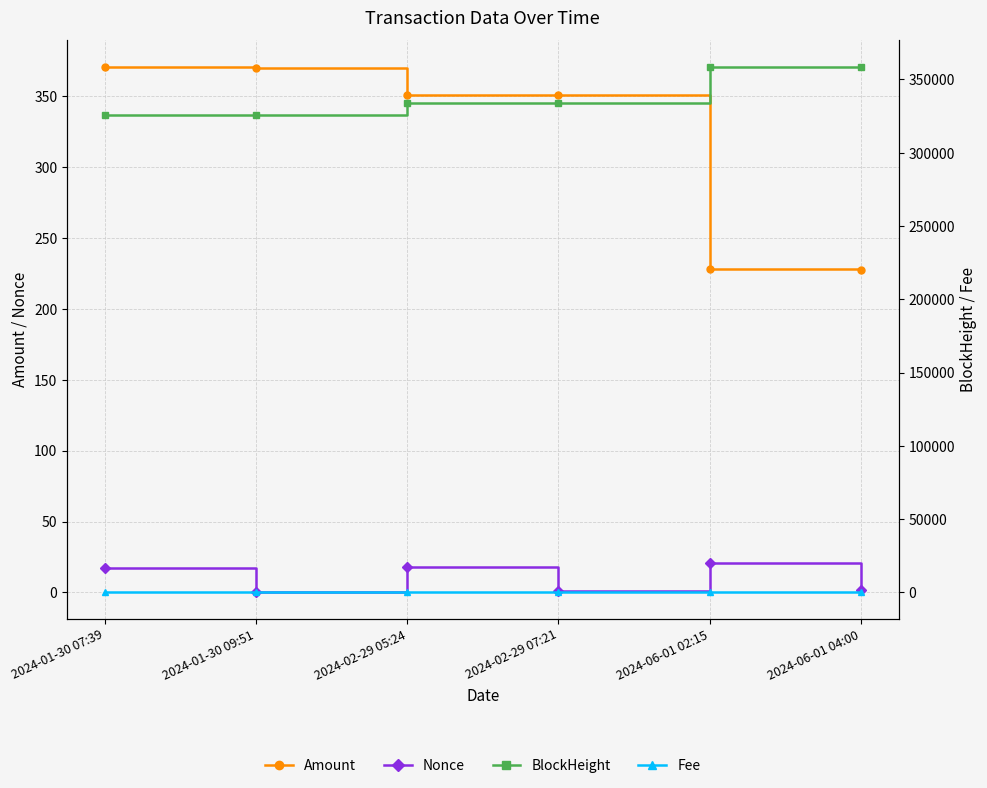

Which series has the largest total across all categories?

BlockHeight